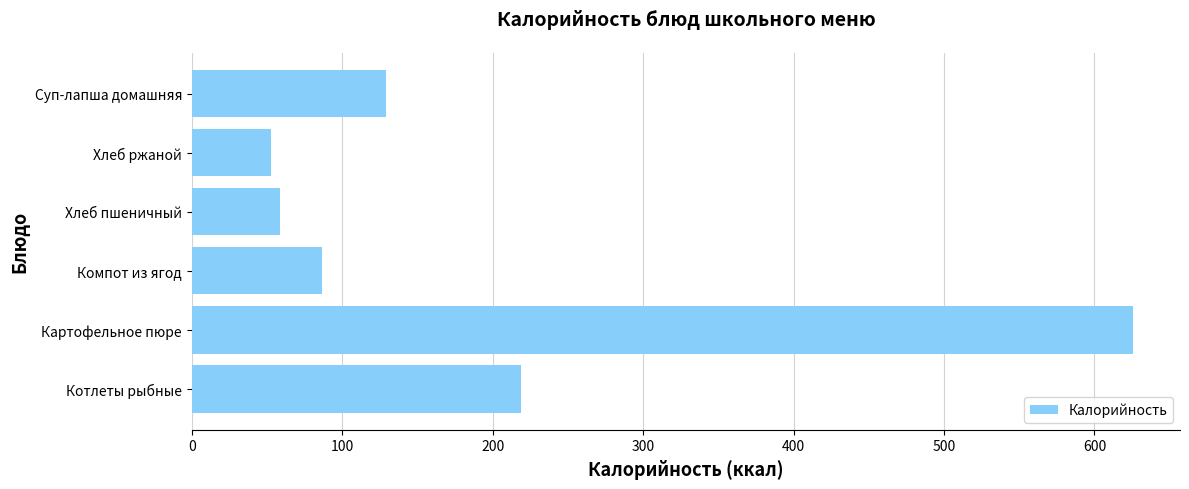

Does the chart contain stacked bars?

No